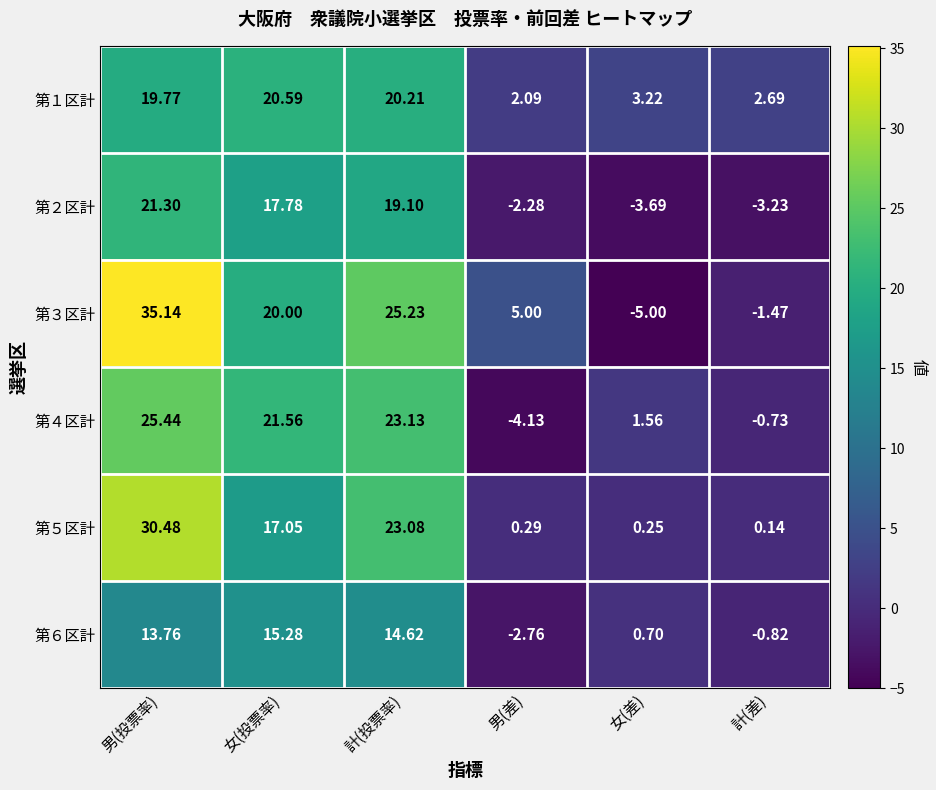

Which series has the widest spread of values?

第３区計